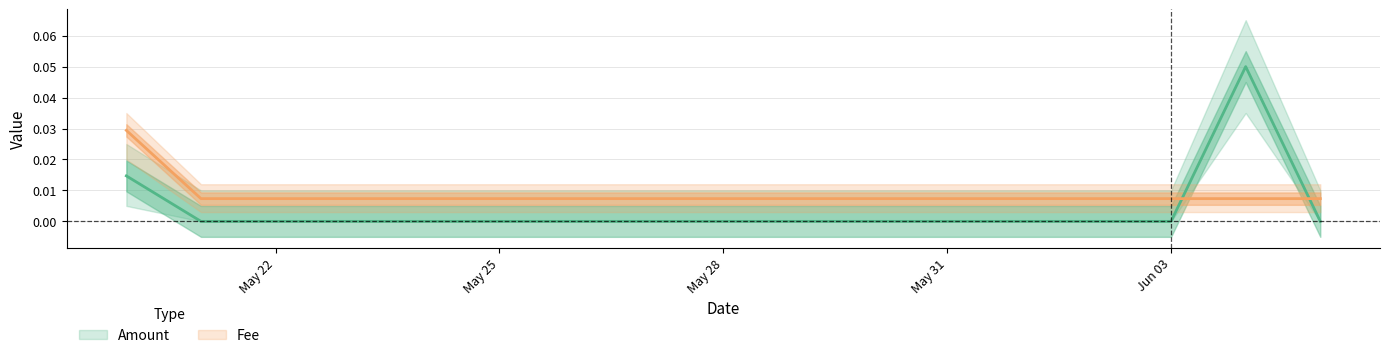

At 2021-05-21, list the series in order from largest to smallest.

Fee, Amount